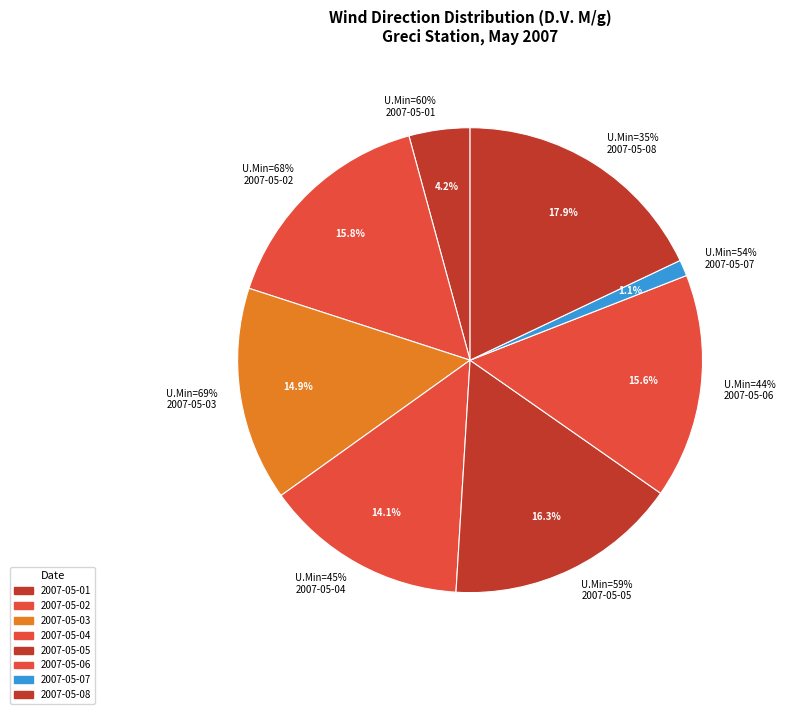

How much of the chart is everything except 69?

85.1%